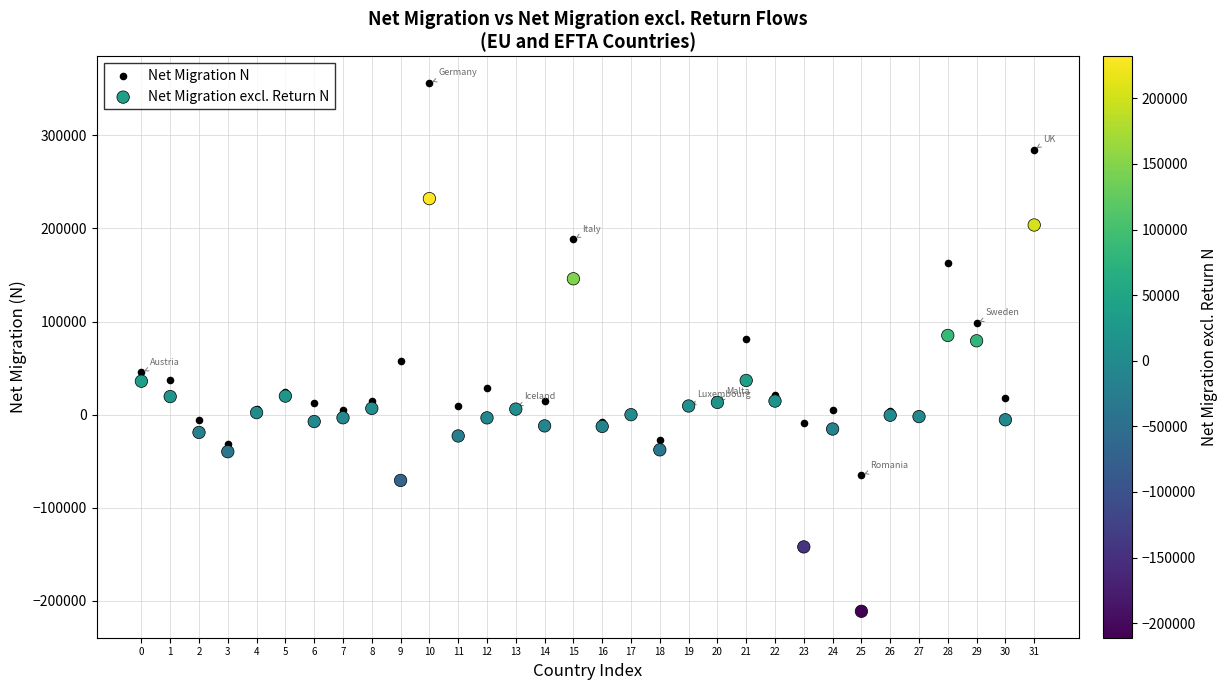

Which series contains the lowest Y value?

Net Migration excl. Return N